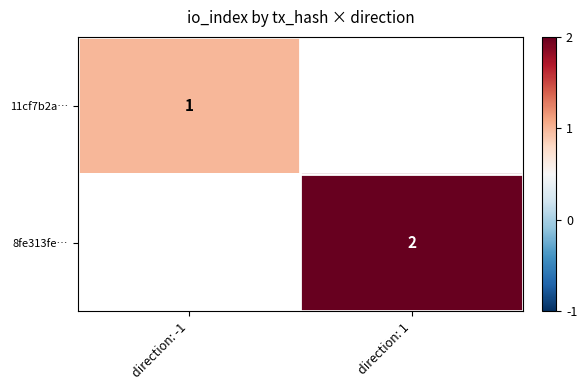

Is it true that 8fe313fe… equals 1 at direction: 1?

False